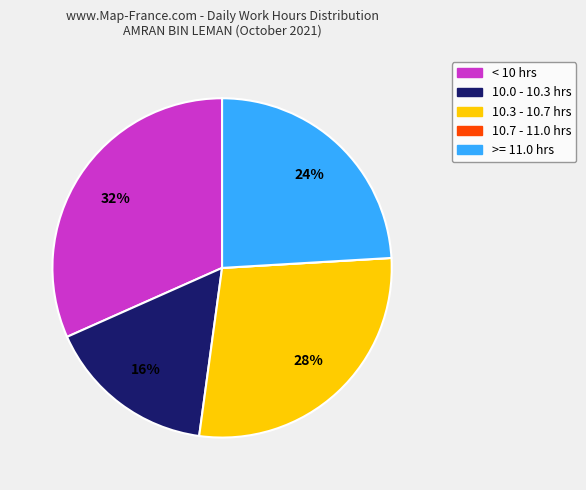

Does any single category account for the majority?

No